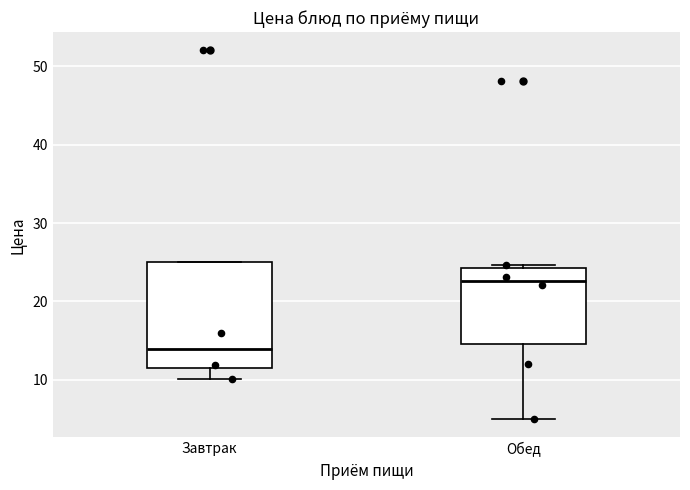

Which box is the tallest, from its lower edge to its upper edge?

Завтрак